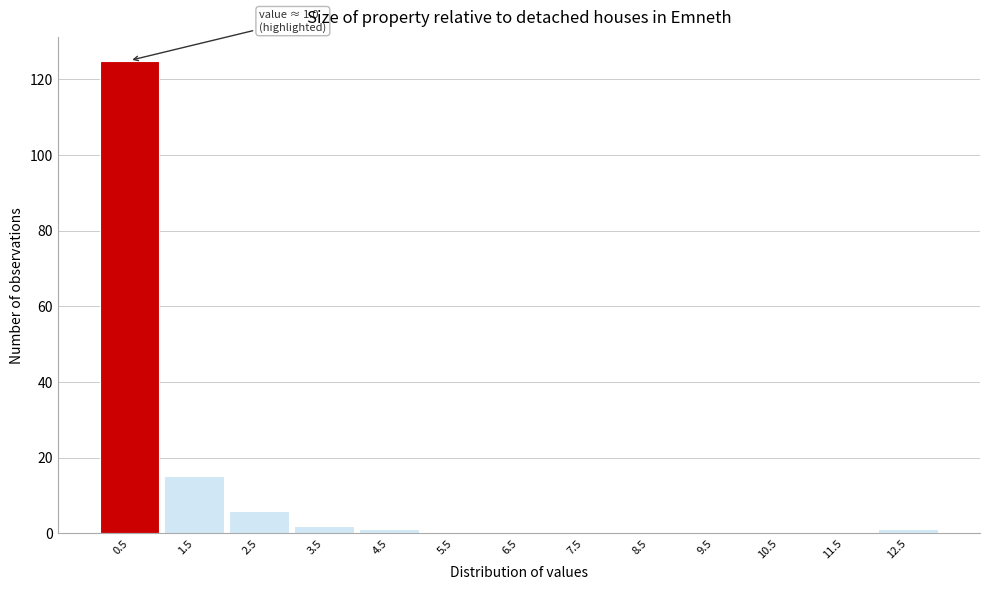

Reading left to right, what are all the values shown in this chart?

0.5=125	1.5=15	2.5=6	3.5=2	4.5=1	5.5=0	6.5=0	7.5=0	8.5=0	9.5=0	10.5=0	11.5=0	12.5=1